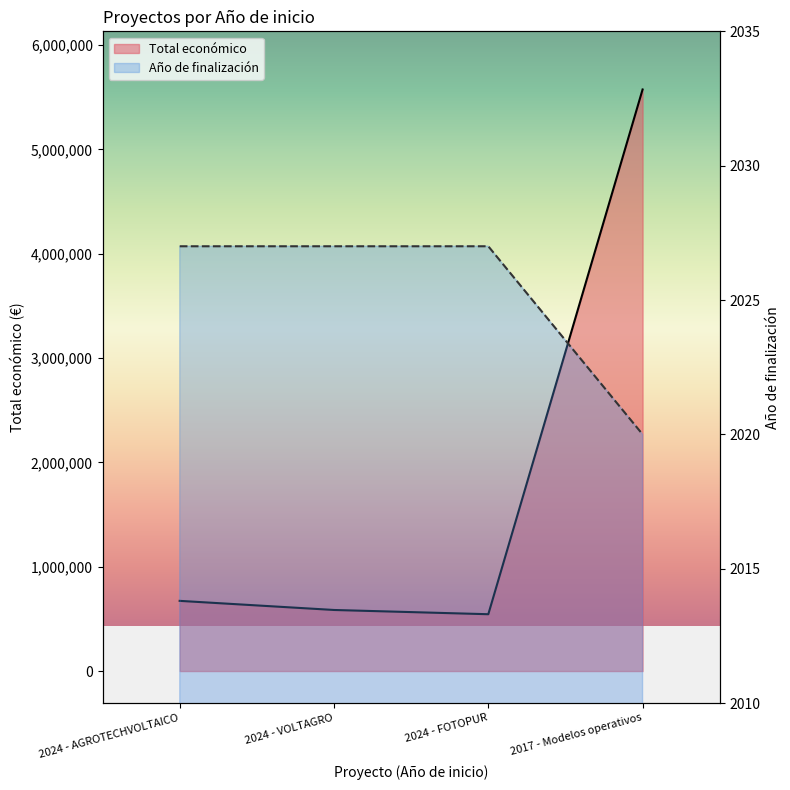

The value of Año de finalización at 2024 - AGROTECHVOLTAICO is 2701. True or false?

False